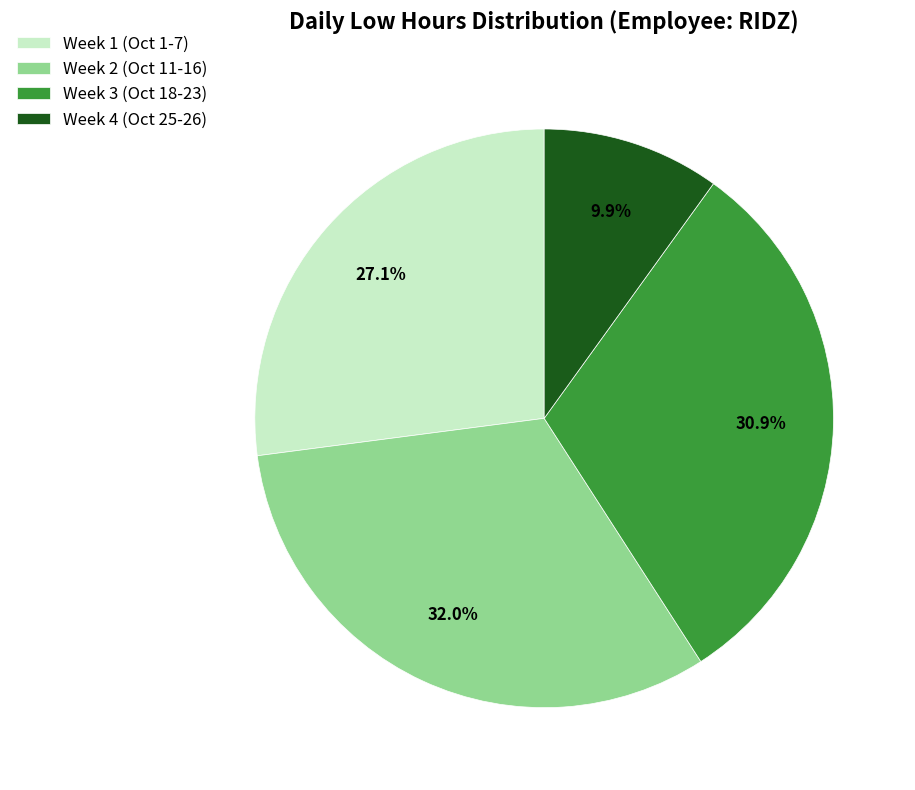

Approximately how many times larger is the value at Week 3 (Oct 18-23) compared to Week 1 (Oct 1-7)?

1.1